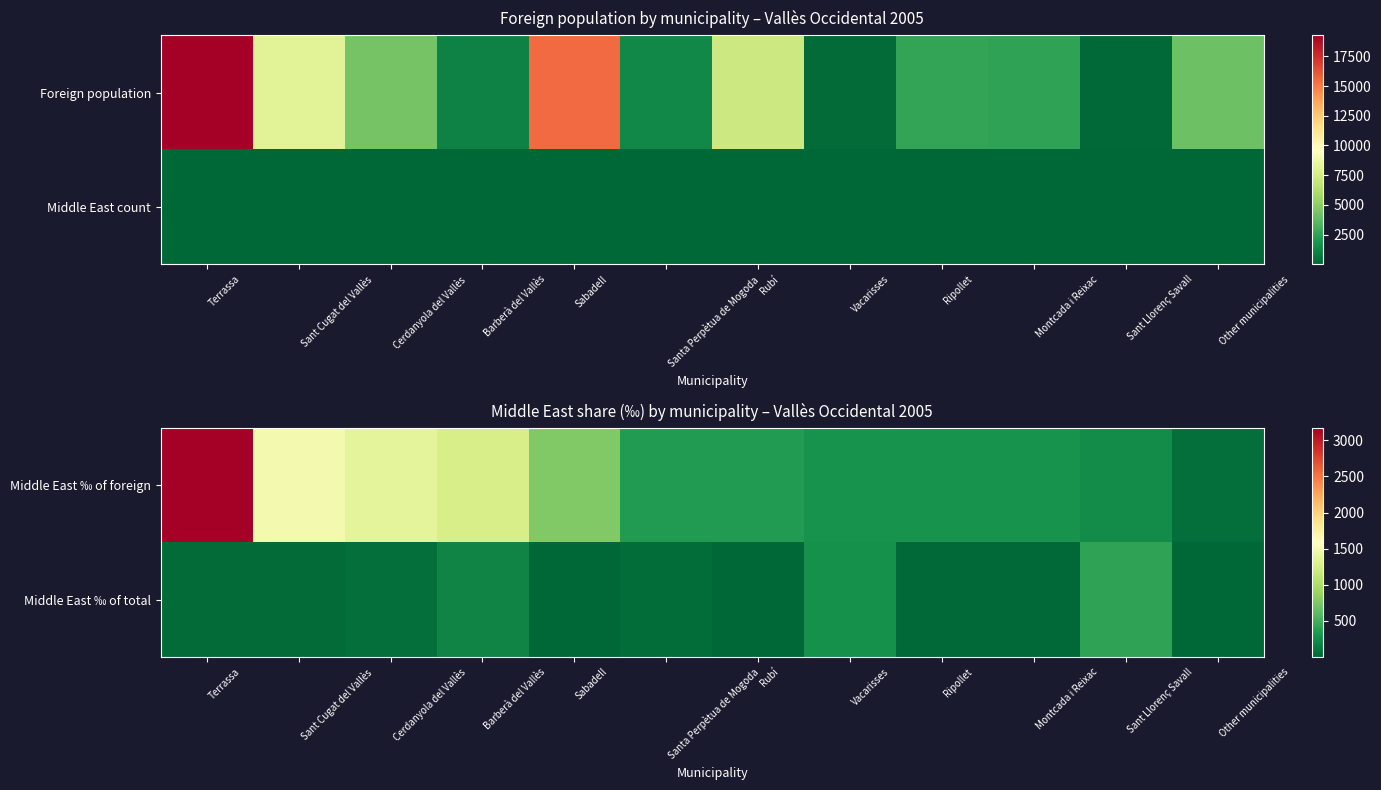

The value of Middle East ‰ of foreign at Barberà del Vallès is 1869. True or false?

False